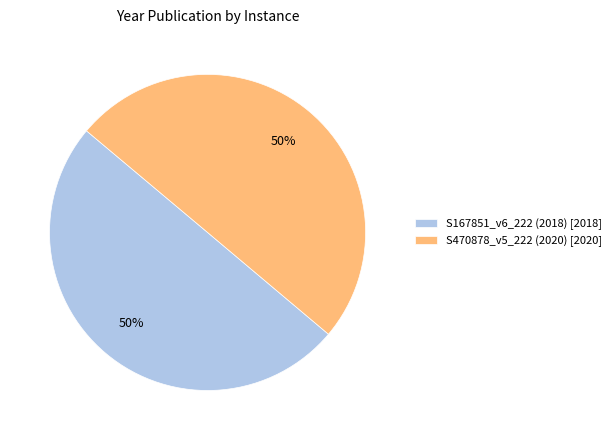

To the nearest percent, what is the combined percentage of S470878_v5_222 (2020) [2020] and S167851_v6_222 (2018) [2018]?

100%